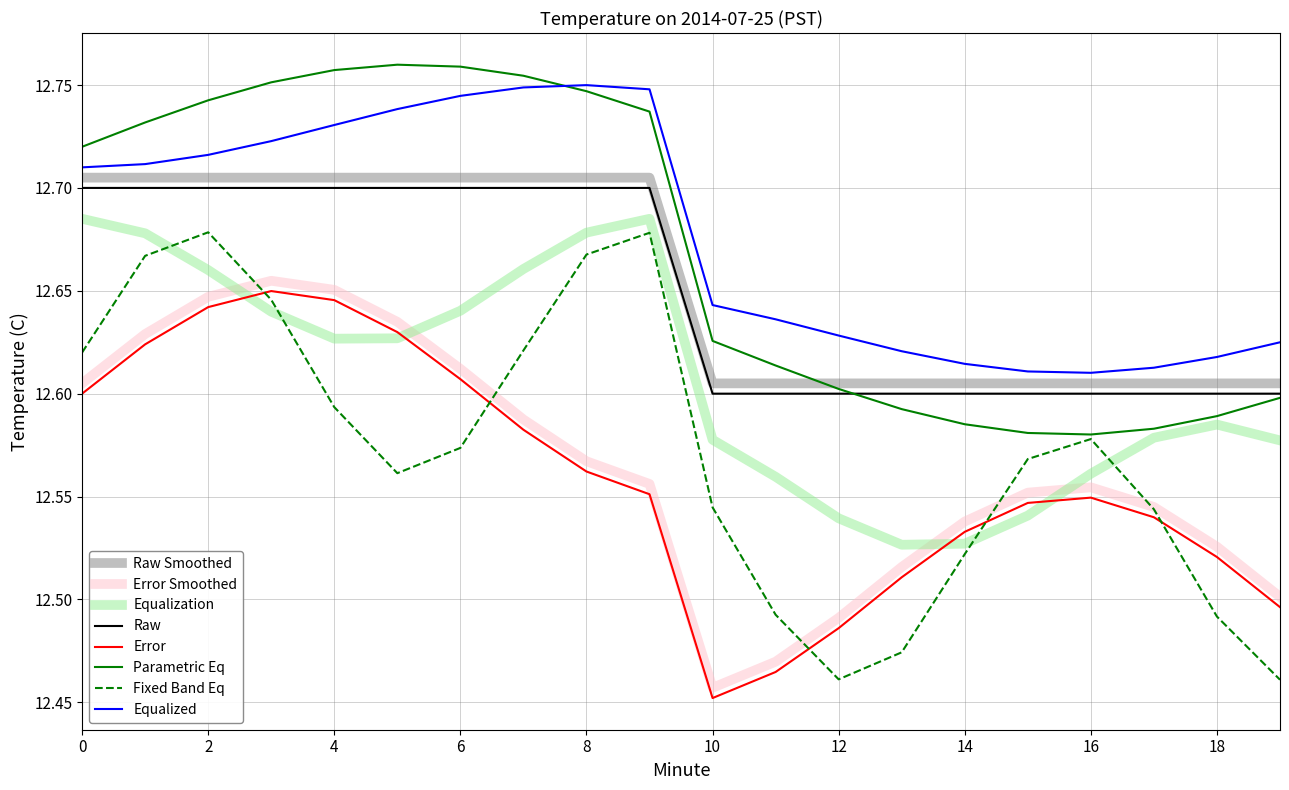

True or false: Raw Smoothed and Fixed Band Eq intersect in this chart.

False